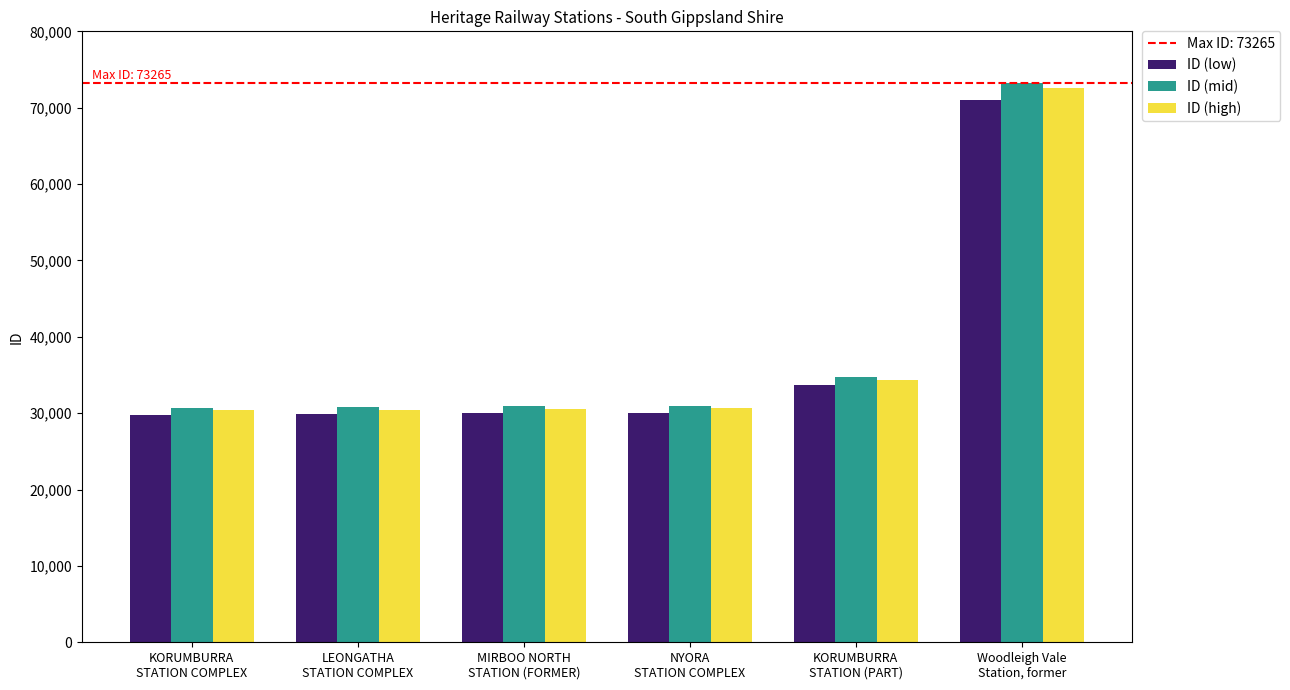

What is the difference between the second highest and minimum values in the ID (high) series?

3917.4